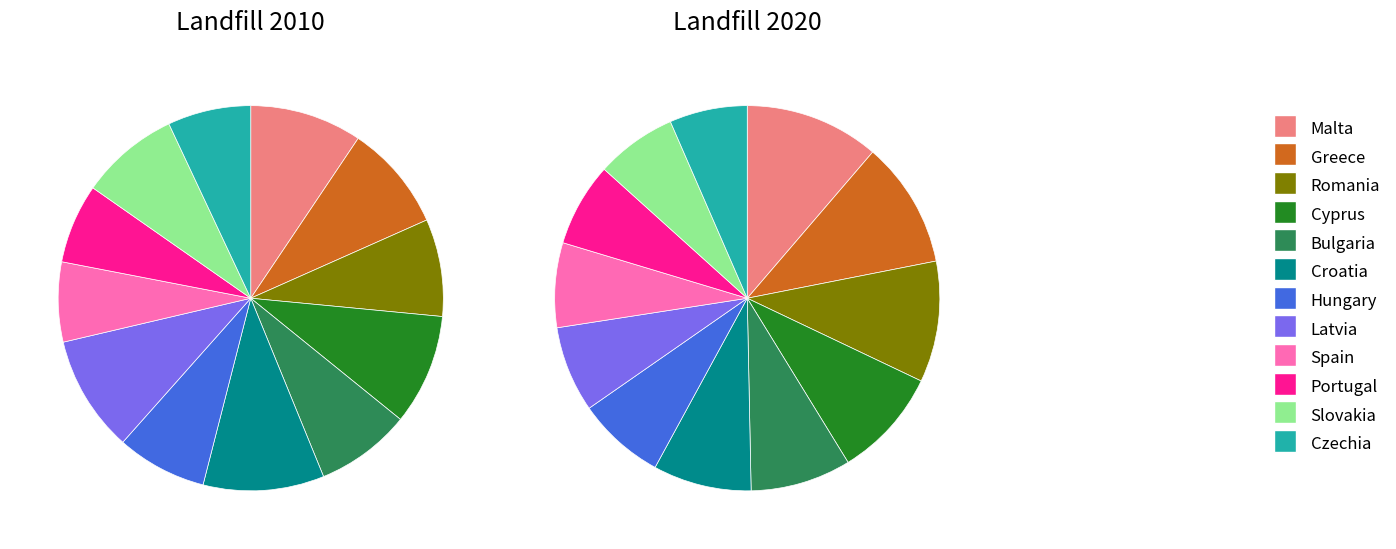

Is it true that 7 is 10% of the pie?

True